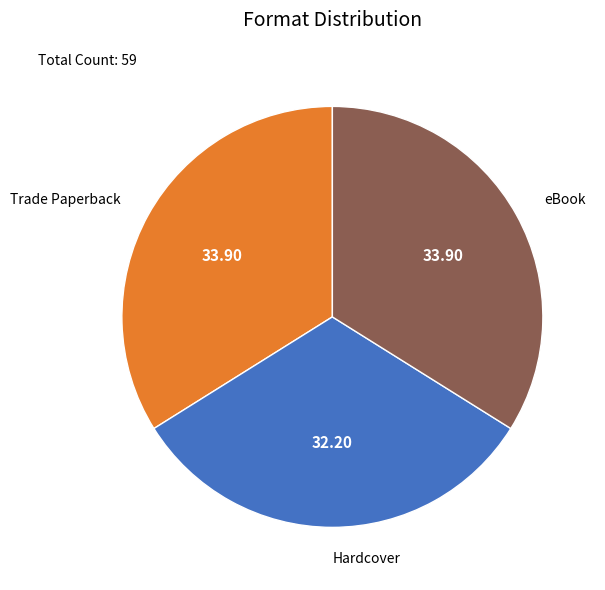

Does Hardcover represent more than half of the total?

No